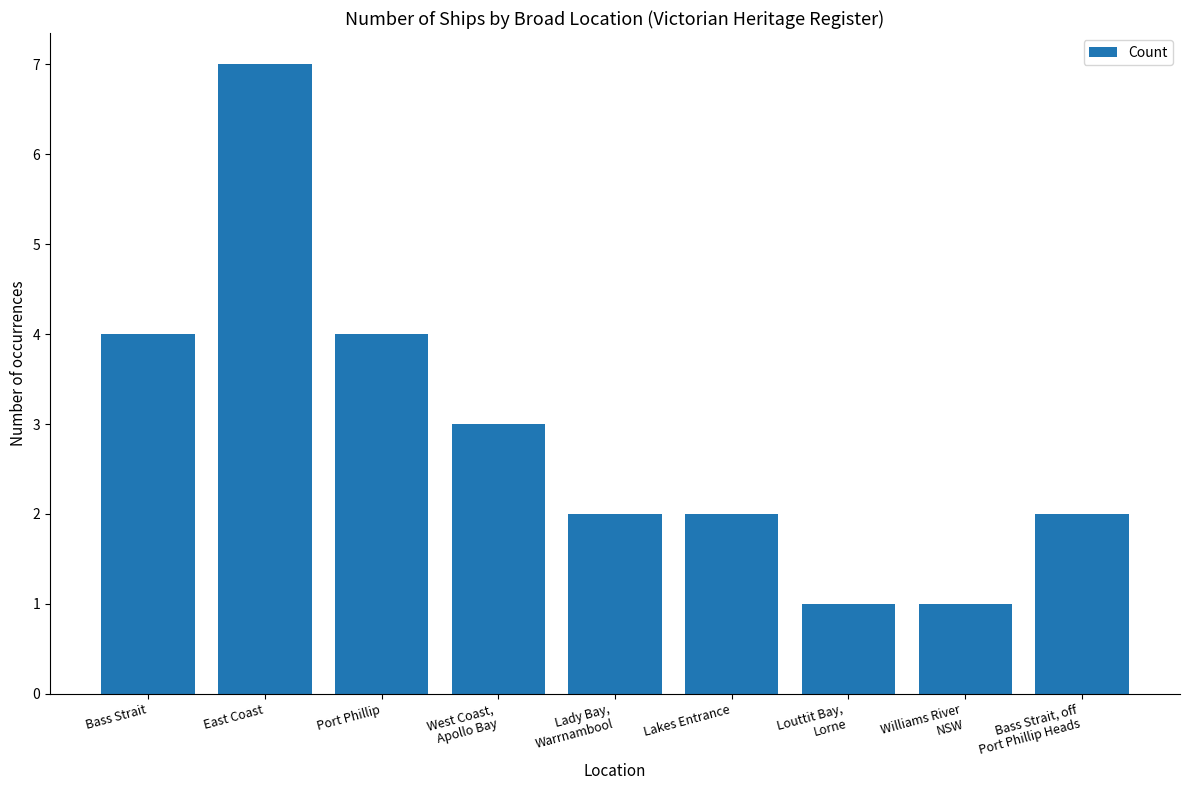

Reading right to left, list all the values displayed in this chart.

Bass Strait, off
Port Phillip Heads=2	Williams River
NSW=1	Louttit Bay,
Lorne=1	Lakes Entrance=2	Lady Bay,
Warrnambool=2	West Coast,
Apollo Bay=3	Port Phillip=4	East Coast=7	Bass Strait=4